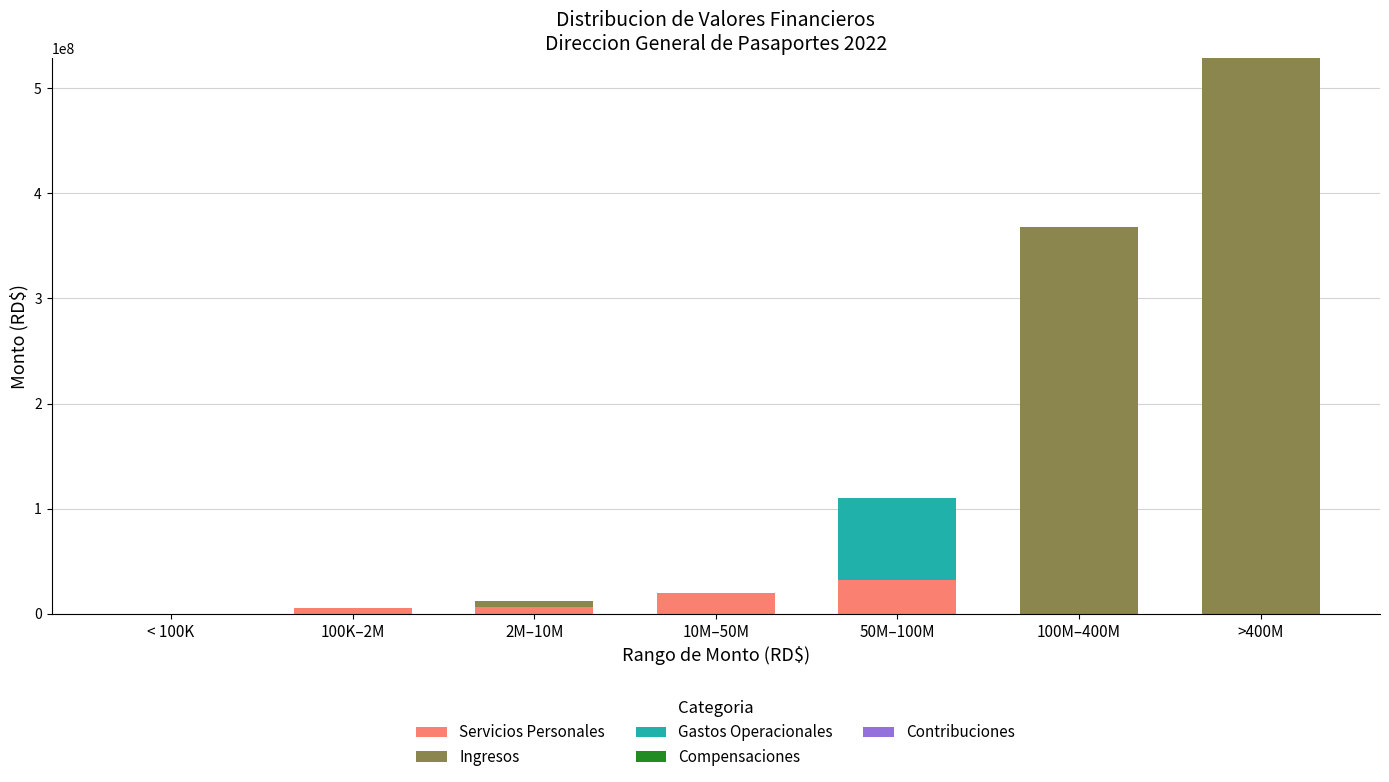

What is the maximum value for Servicios Personales?

31693384.2